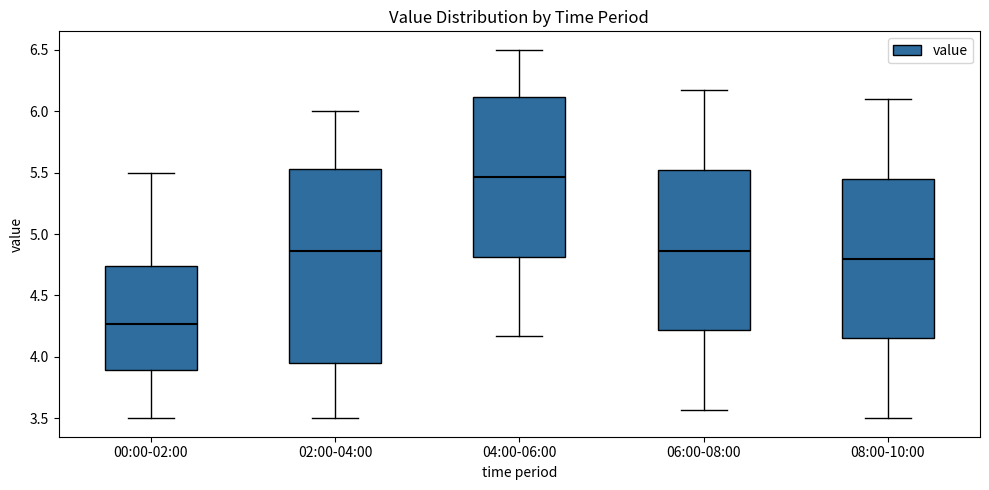

Where is the upper edge of the box for 02:00-04:00 on the y-axis? The values are not printed on the chart, so give them approximately, as read against the axis.

5.55